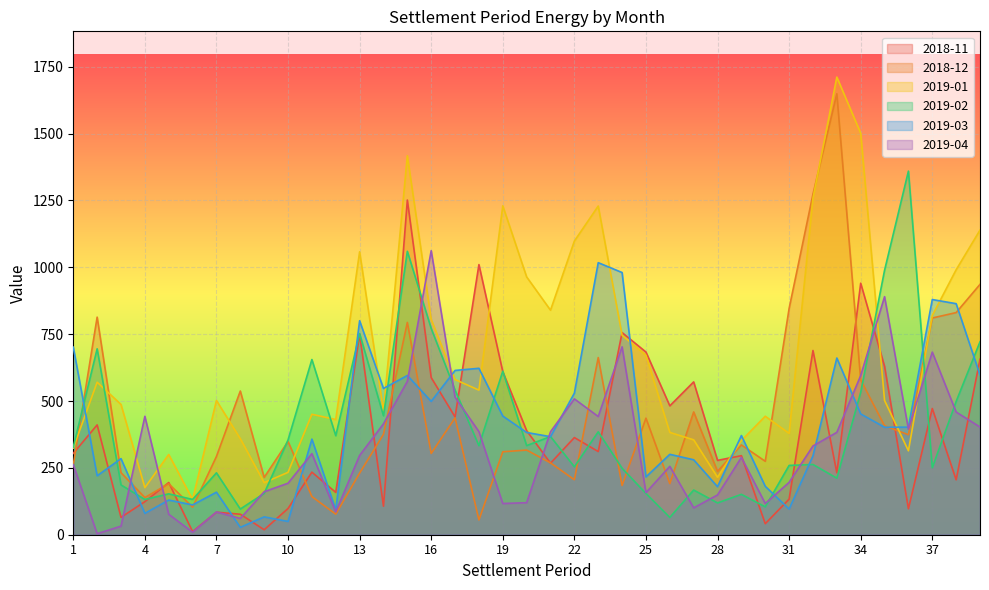

True or false: 2019-04-01 and 2018-11-01 cross at least once.

True